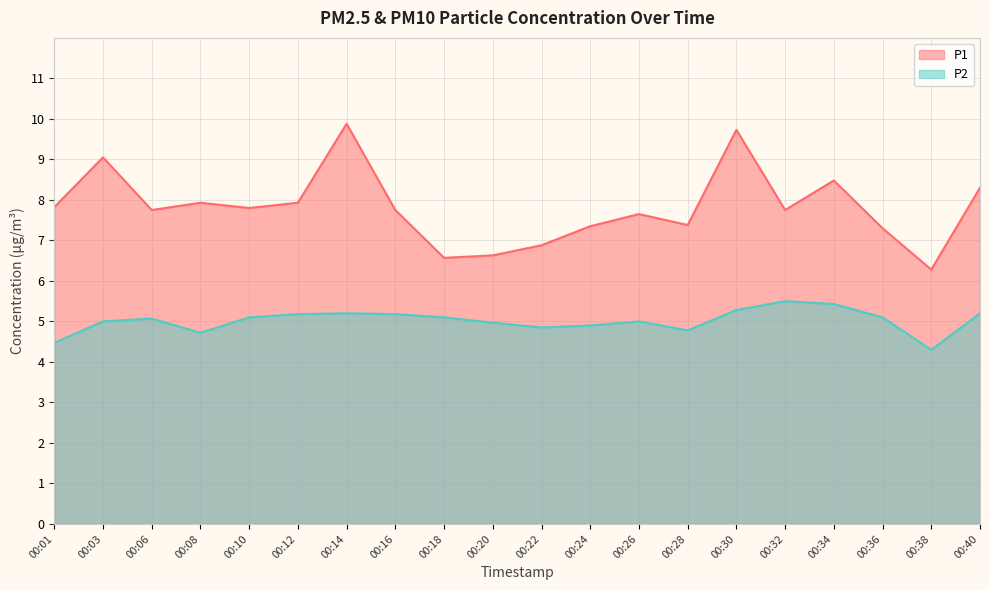

Reading right to left, transcribe all the data shown in this chart.

P1: 00:40=8.3	00:38=6.3	00:36=7.3	00:34=8.5	00:32=7.8	00:30=9.7	00:28=7.4	00:26=7.7	00:24=7.3	00:22=6.9	00:20=6.6	00:18=6.6	00:16=7.8	00:14=9.9	00:12=7.9	00:10=7.8	00:08=7.9	00:06=7.8	00:03=9.1	00:01=7.8
P2: 00:40=5.2	00:38=4.3	00:36=5.1	00:34=5.4	00:32=5.5	00:30=5.3	00:28=4.8	00:26=5.0	00:24=4.9	00:22=4.8	00:20=5.0	00:18=5.1	00:16=5.2	00:14=5.2	00:12=5.2	00:10=5.1	00:08=4.7	00:06=5.1	00:03=5.0	00:01=4.5